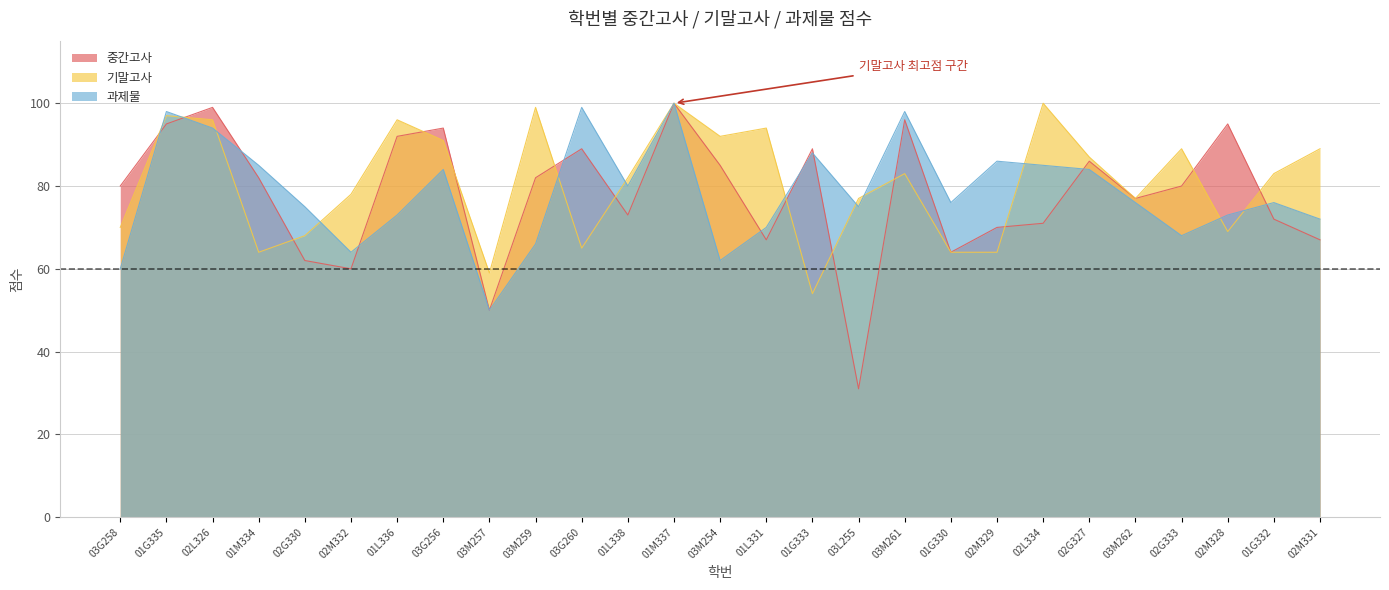

Does the chart have visible grid lines?

Yes